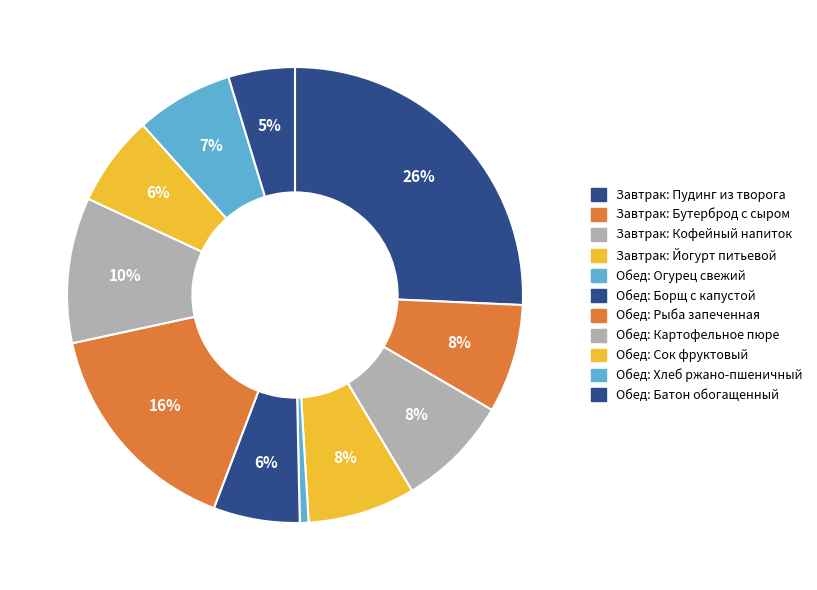

Count the number of slices in the pie.

11